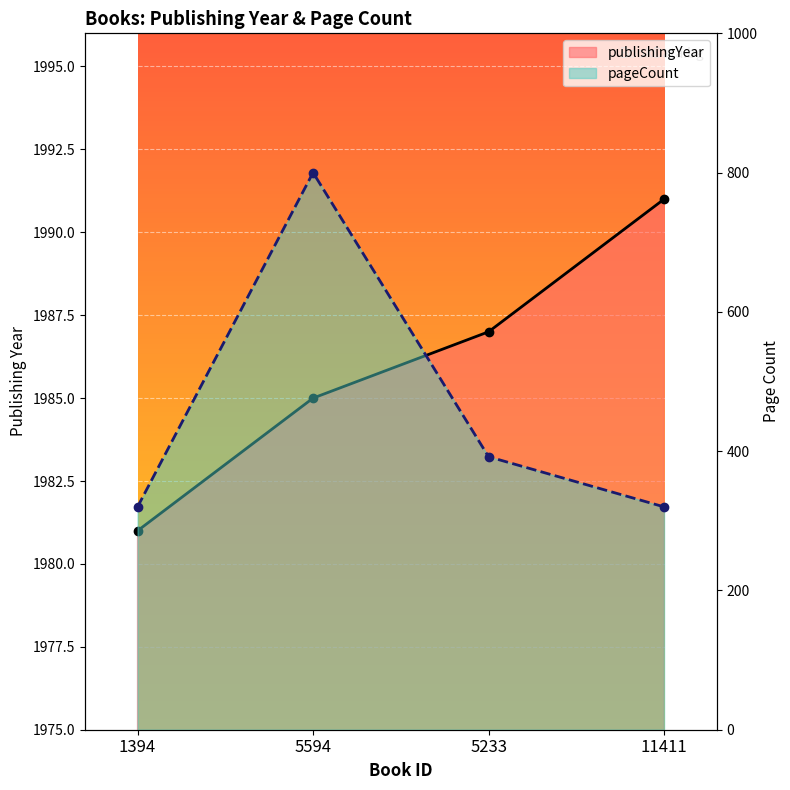

True or false: pageCount and publishingYear cross at least once.

False